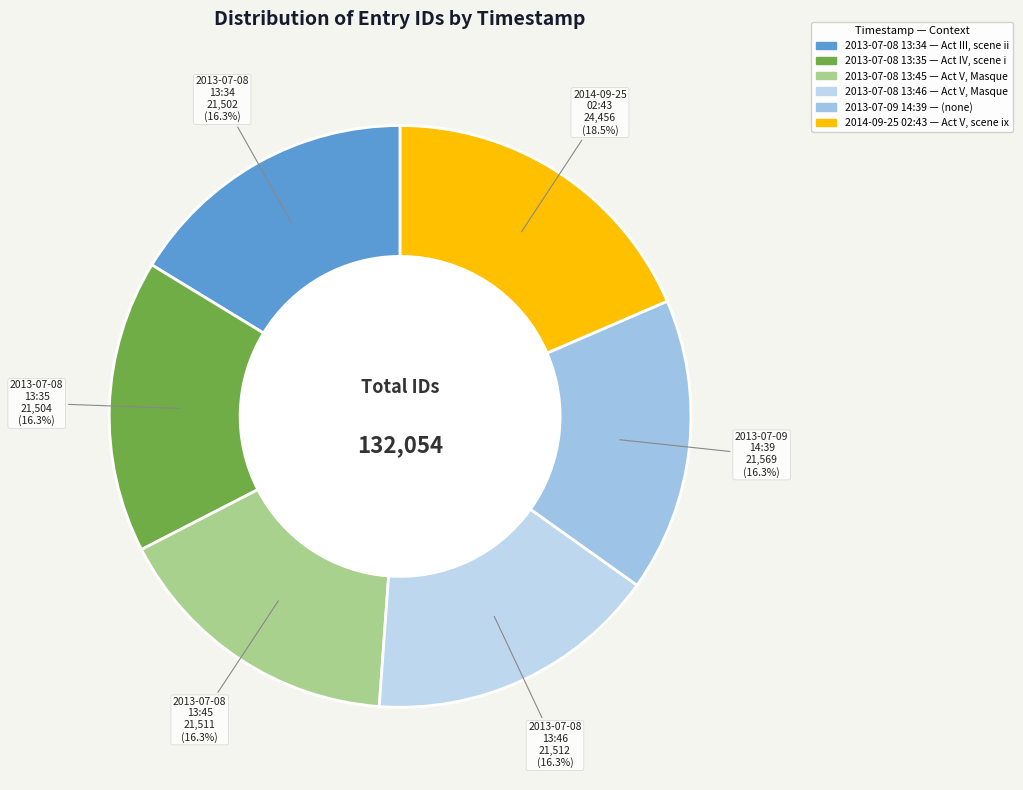

Which category has the biggest portion of the pie?

2014-09-25 02:43